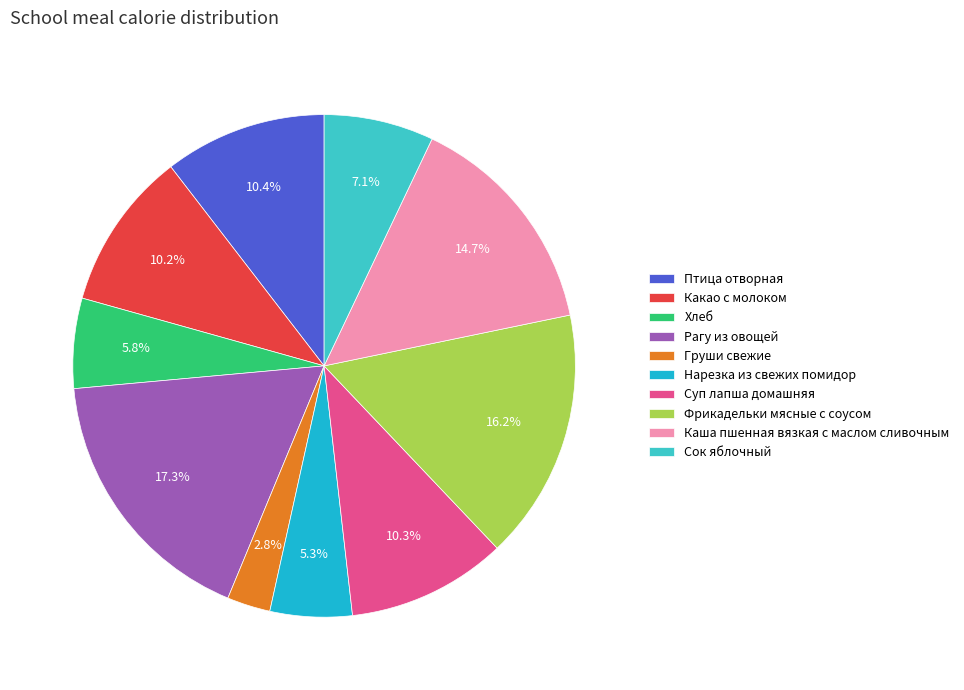

What is the largest slice in the pie chart?

Рагу из овощей